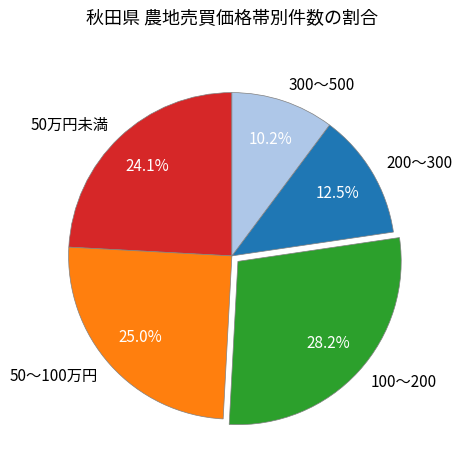

Which has a higher value, 300～500 or 50～100万円?

50～100万円